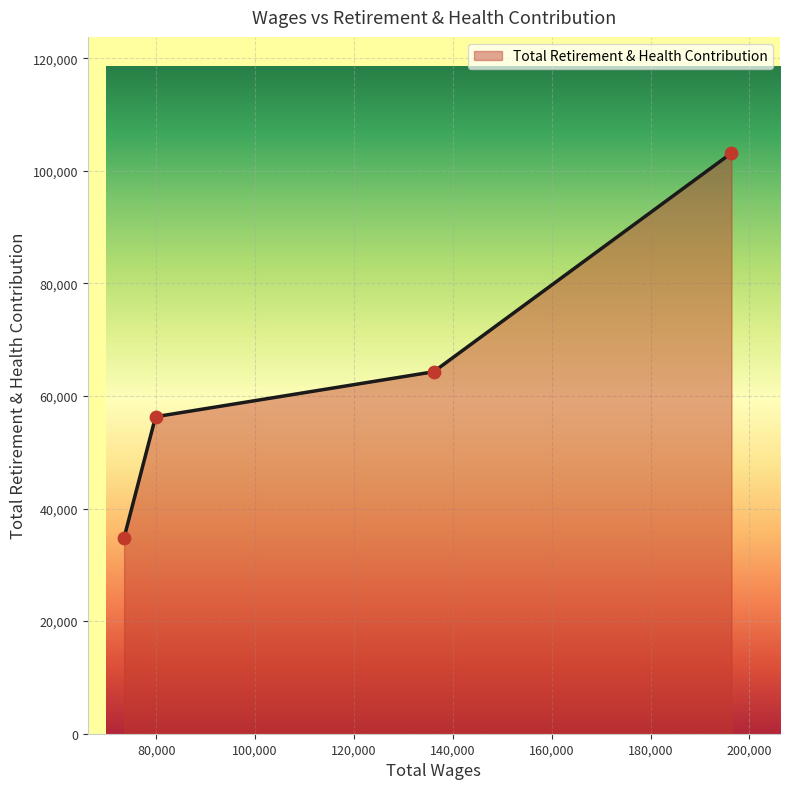

True or false: the data has more than 1 interior local peaks.

False